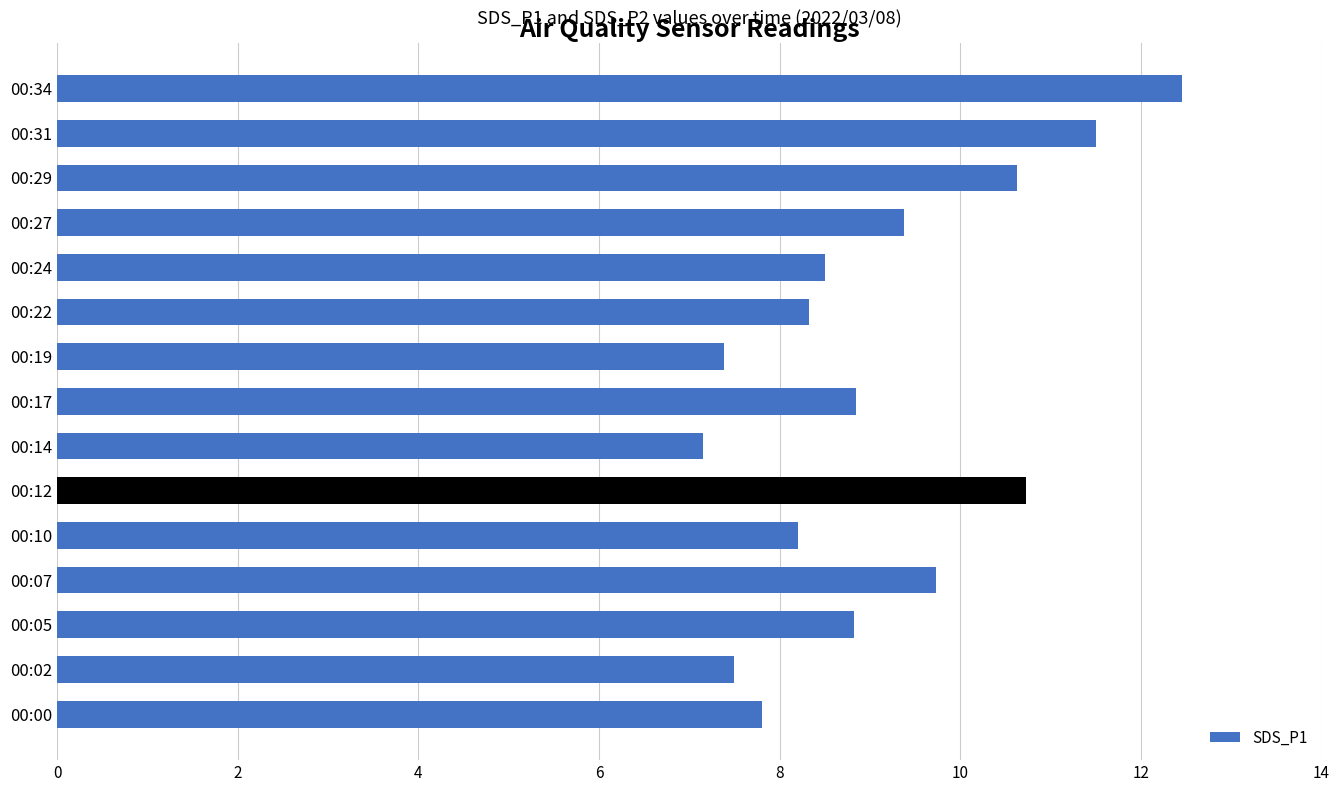

Count the number of data series in this chart.

1